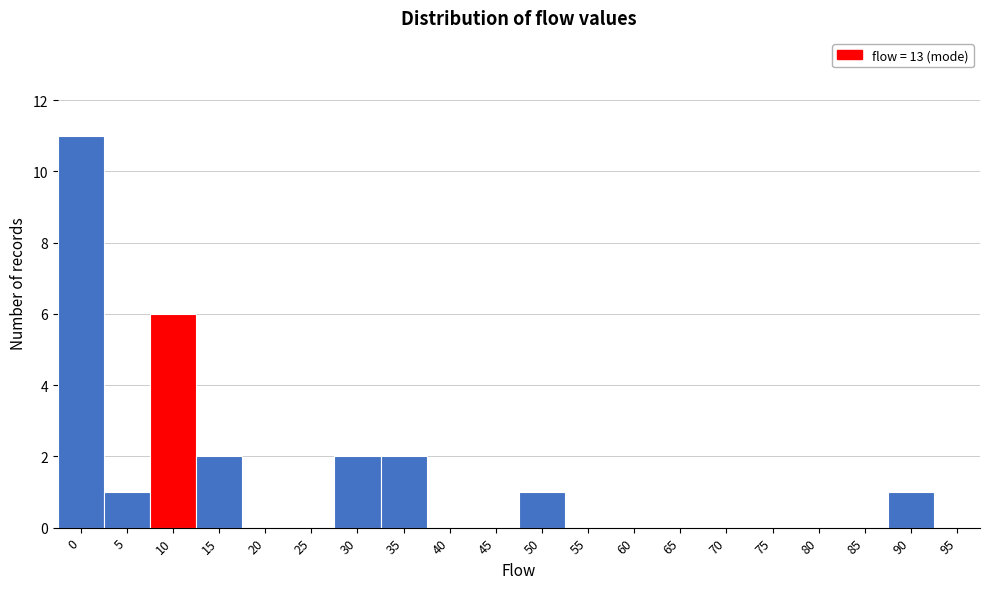

Reading left to right, what are all the values shown in this chart?

0=11	5=1	10=6	15=2	20=0	25=0	30=2	35=2	40=0	45=0	50=1	55=0	60=0	65=0	70=0	75=0	80=0	85=0	90=1	95=0